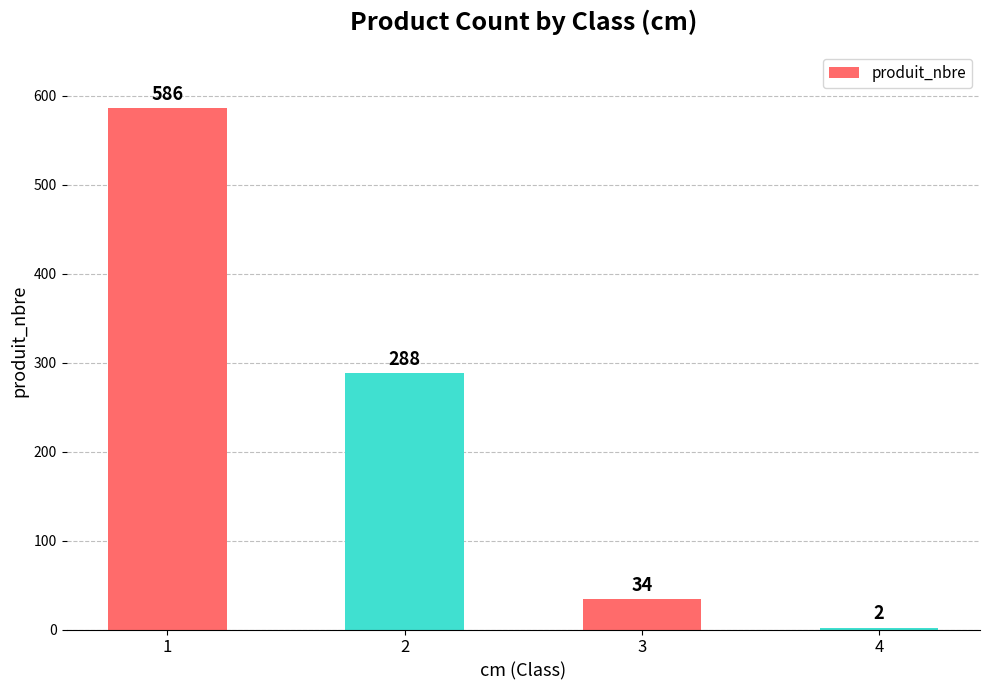

What is the change in value from 3 to 4?

-32